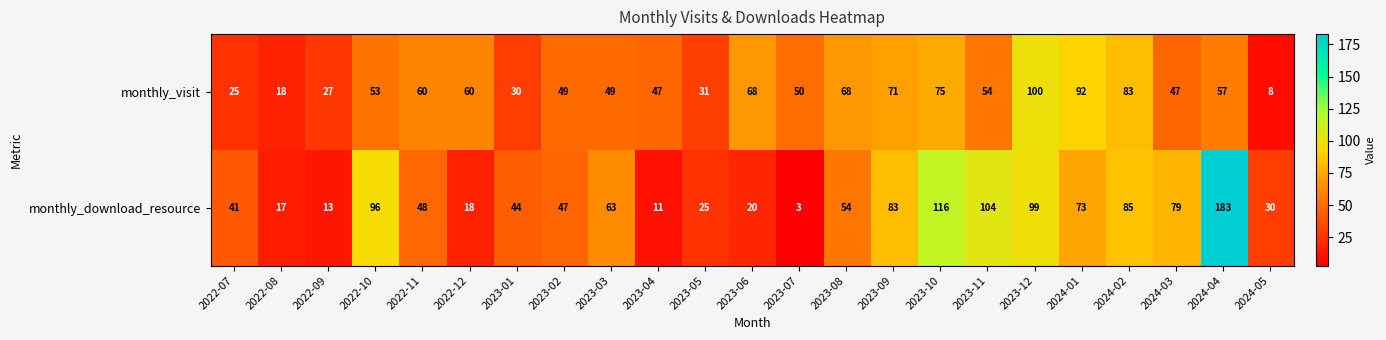

How many categories are shown in the chart?

23